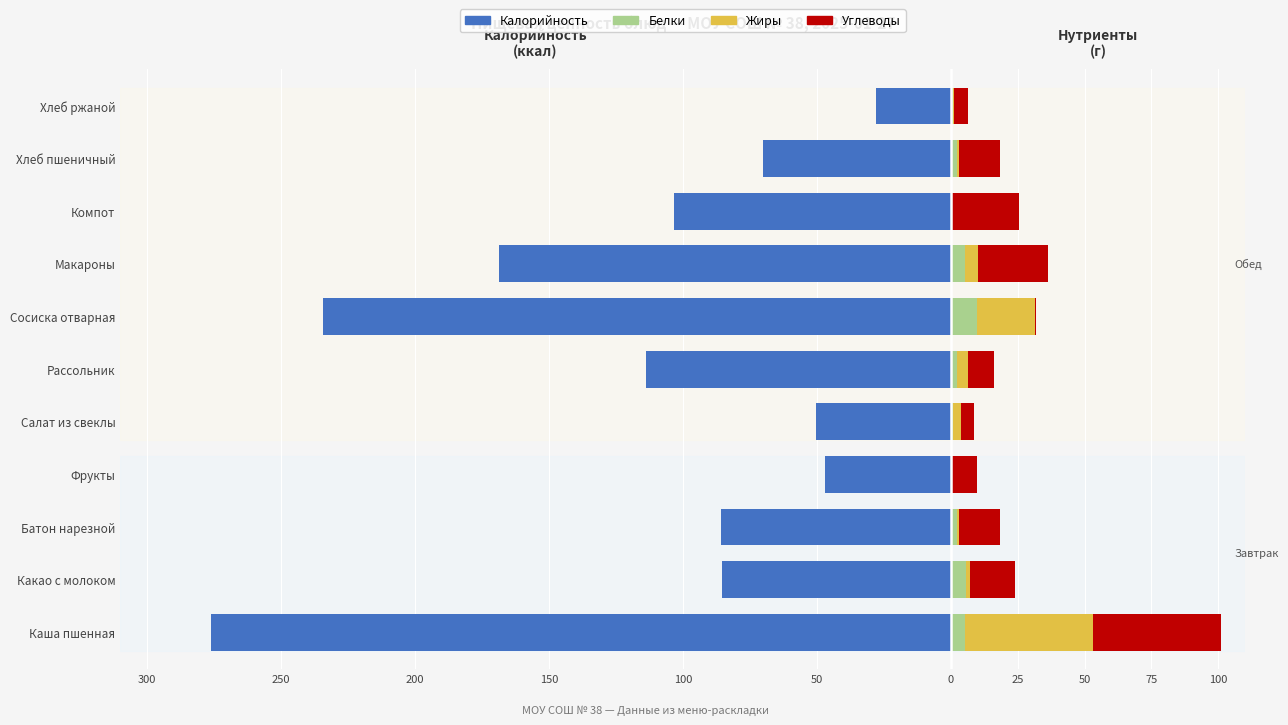

What is the sum of the Углеводы values at Какао с молоком and Каша пшенная?

64.9